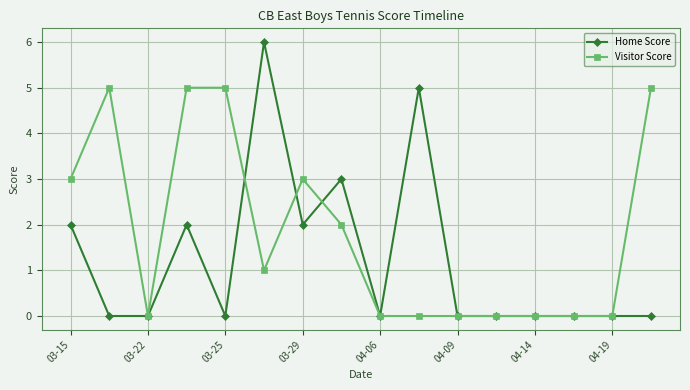

What is the value of the Visitor Score point at the 16th from the left?

5